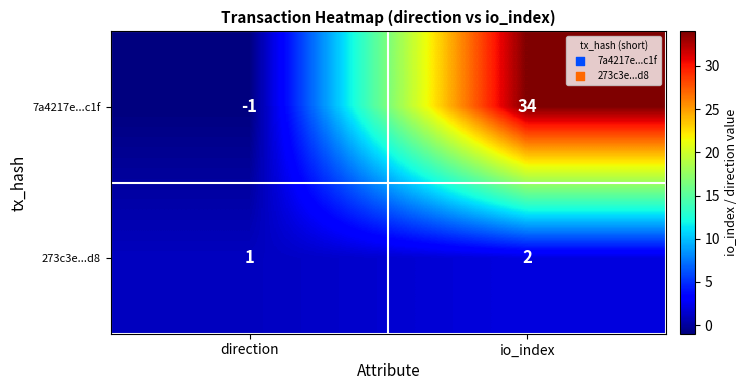

Where is 273c3e...d8 nearest to the value 1?

direction